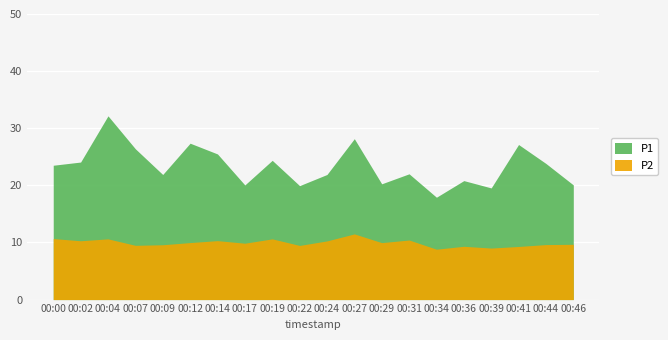

True or false: P2 and P1 cross at least once.

False